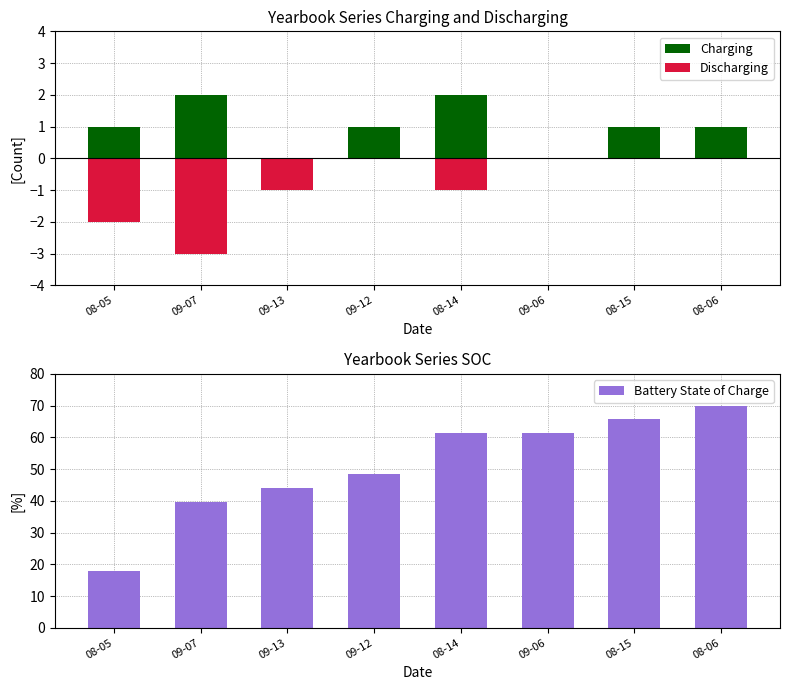

Is it true that Discharging equals -1.0 at 09-13?

True